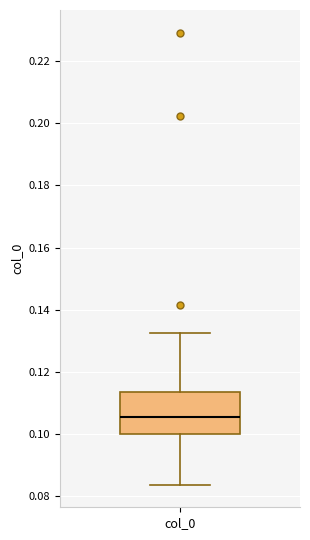

Read this box plot against the y-axis: the position of the median line, the range covered by the box, and the ends of both whiskers. The values are not printed on the chart, so give them approximately, as read against the axis.

median 0.106, box 0.100 to 0.114, whiskers 0.084 to 0.132